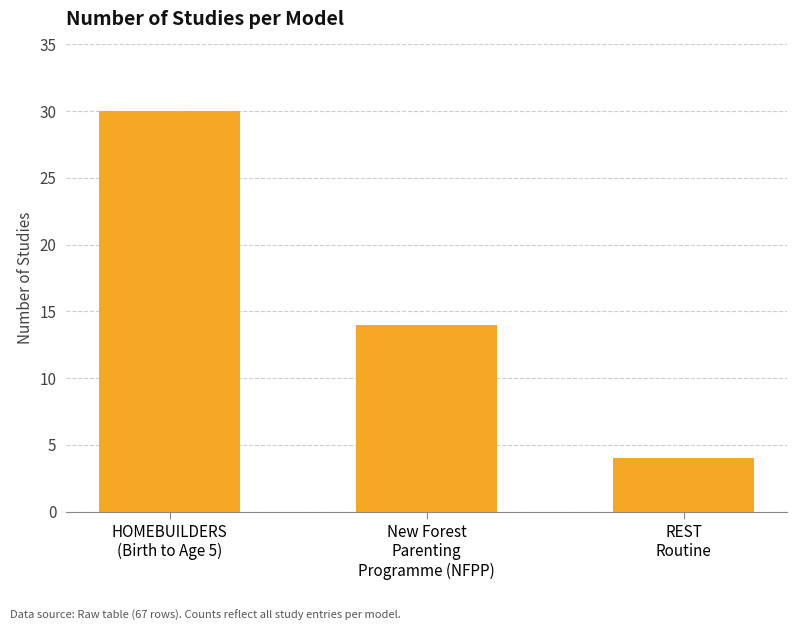

Where is the data nearest to the value 17?

New Forest
Parenting
Programme (NFPP)